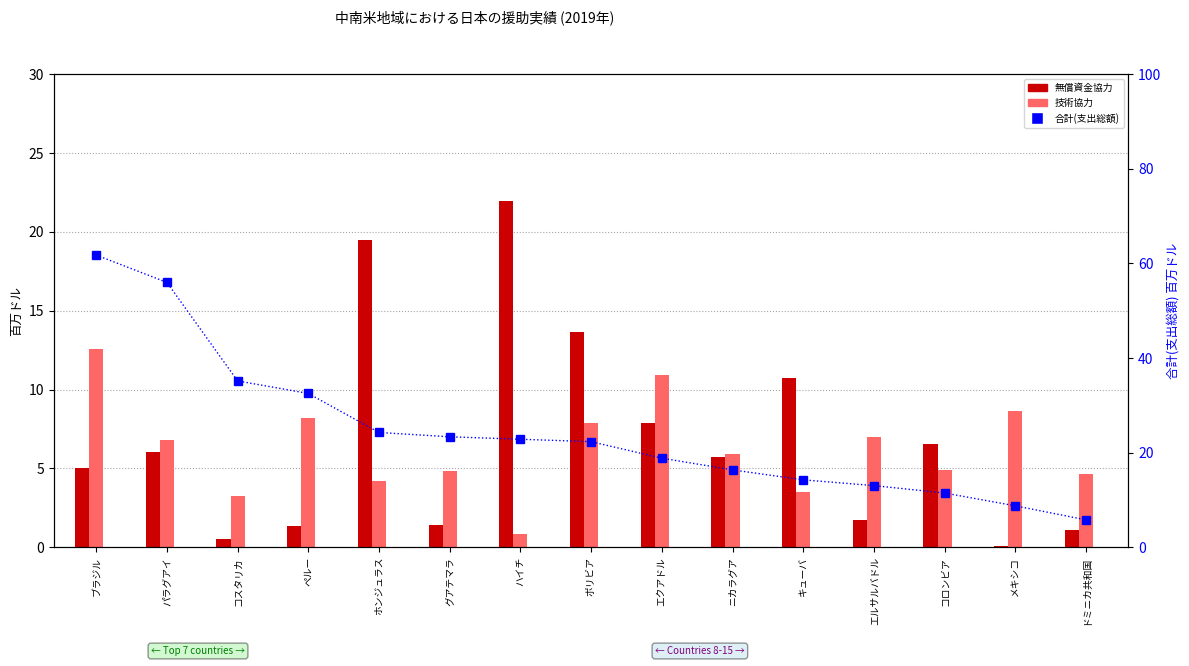

At which category is the sum across all series the highest?

ブラジル